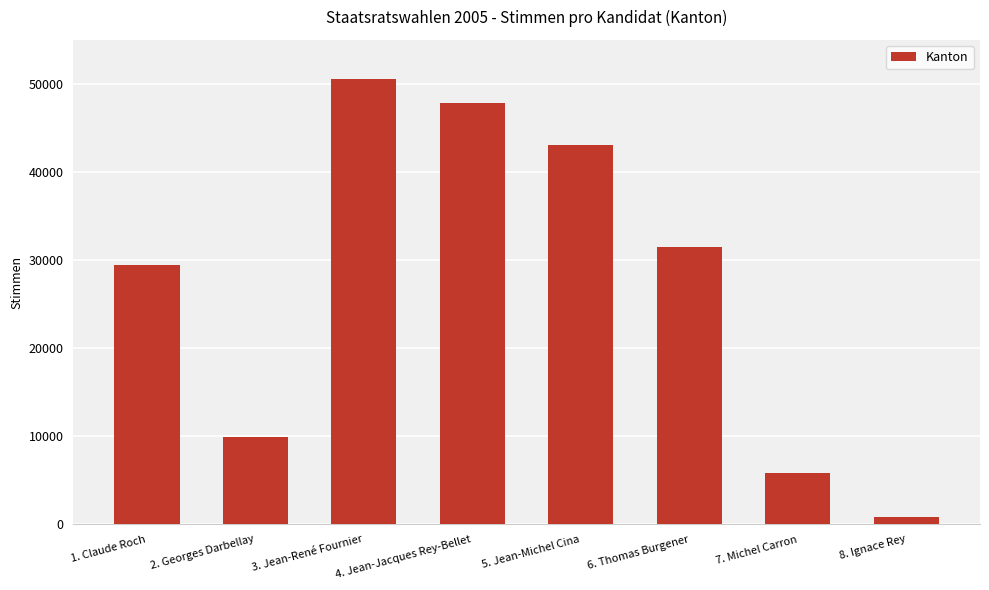

Which label corresponds to the smallest value in the chart?

8. Ignace Rey